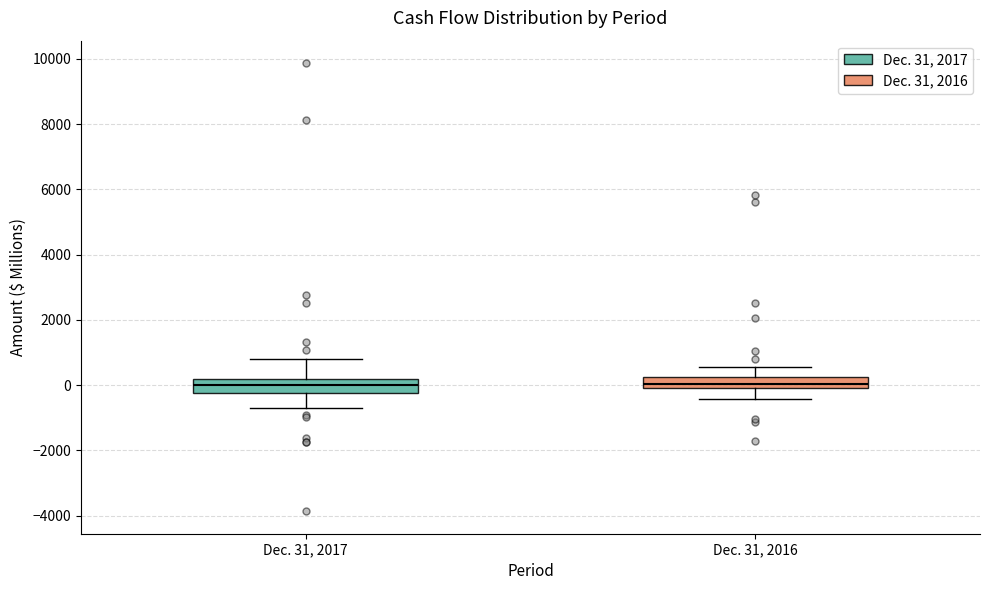

Reading left to right, read every box against the y-axis: the position of its median line, the range the box covers, and the ends of its whiskers. The values are not printed on the chart, so give them approximately, as read against the axis.

Dec. 31, 2017: median 0, box -200 to 200, whiskers -800 to 800
Dec. 31, 2016: median 0 (inside the box), box 0 to 200, whiskers -400 to 600